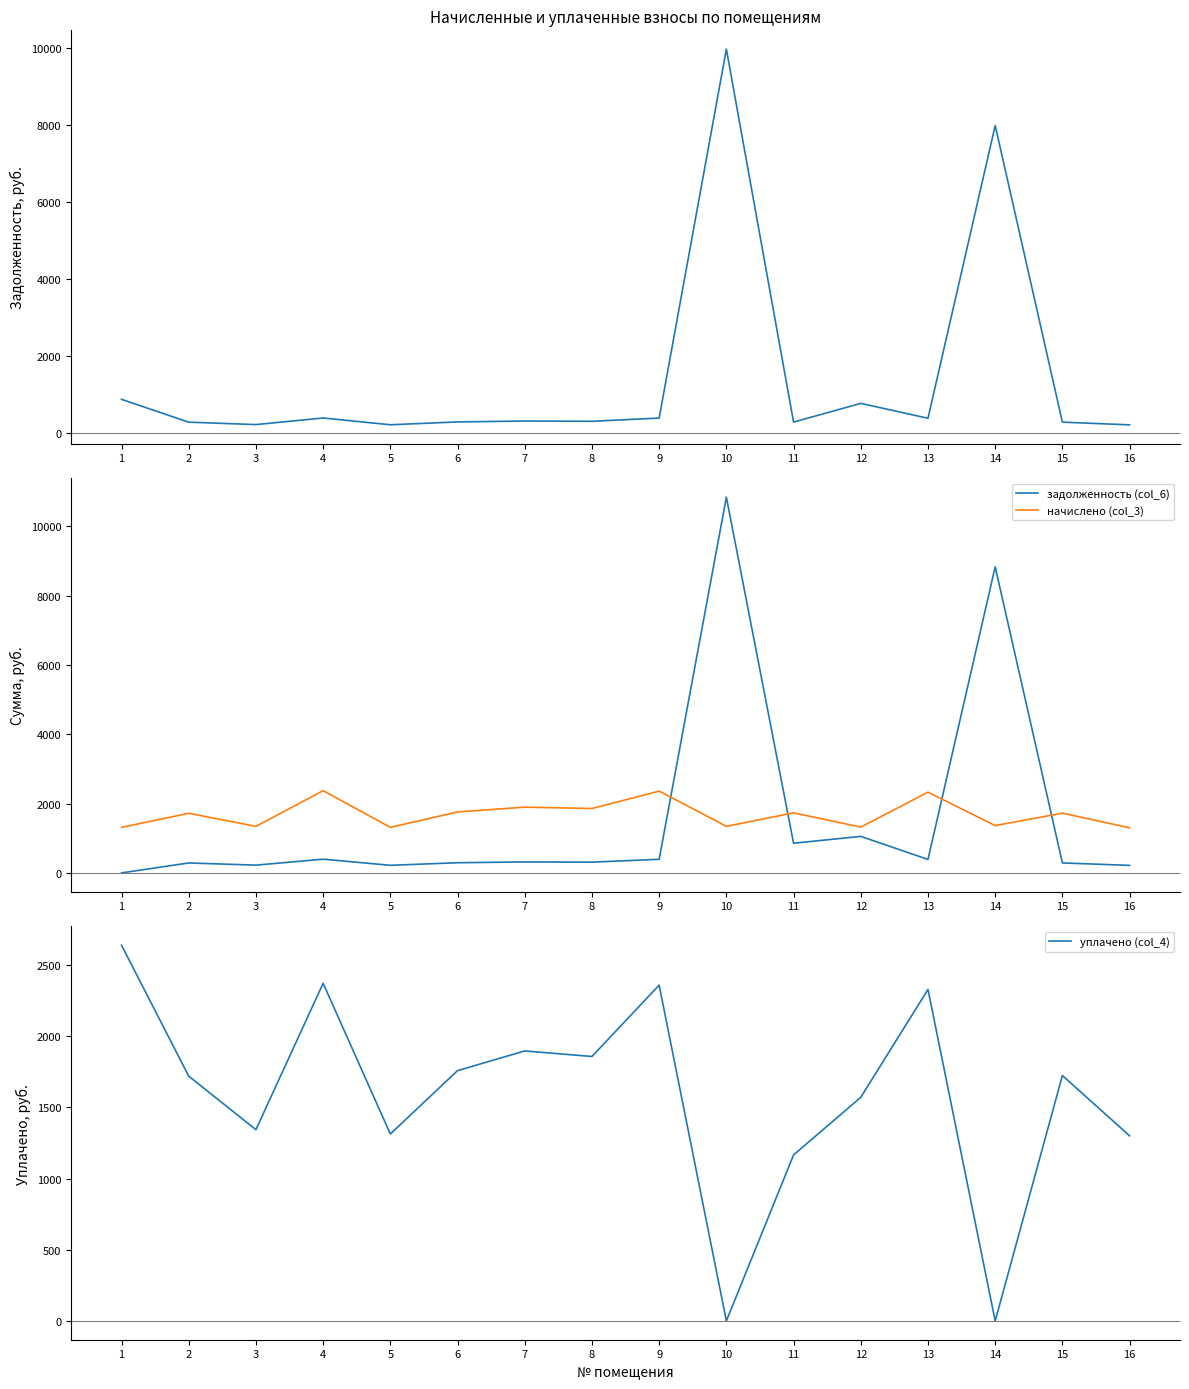

At which category does начислено (col_3) reach its first local peak?

2